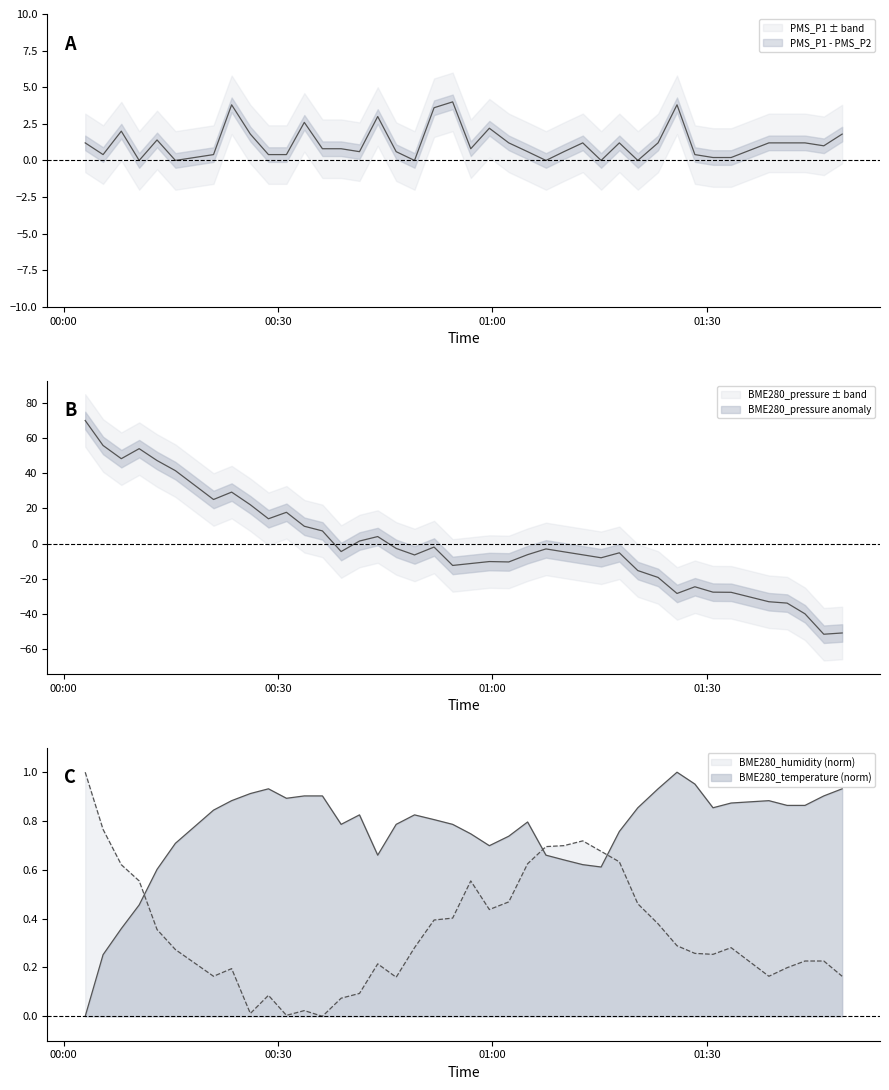

In BME280_pressure, how many points are lower than both neighbors (excluding endpoints)?

10